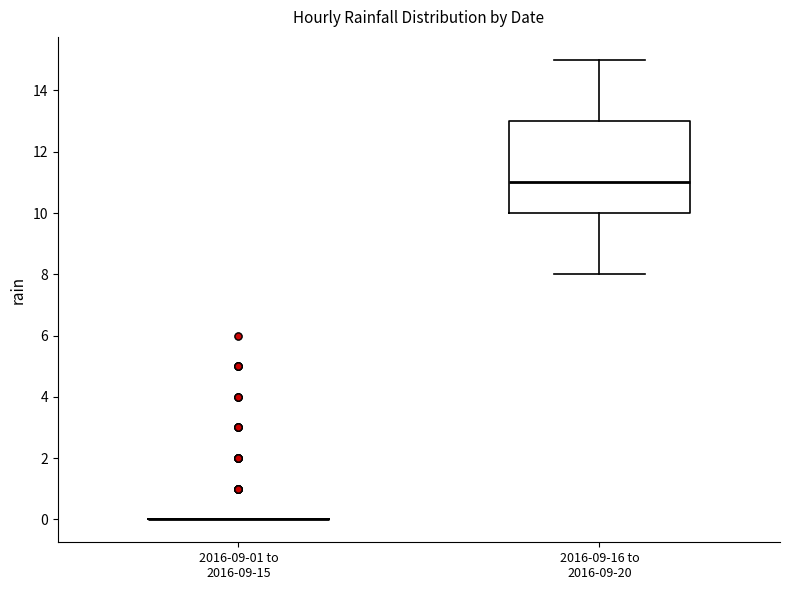

Reading left to right, transcribe this box plot: for each box, give where its median line is, the range the box spans, and where its two whiskers end, as read against the y-axis. The values are not printed on the chart, so give them approximately, as read against the axis.

2016-09-01 to 2016-09-15: box collapsed to a line at 0, whiskers 0 to 0
2016-09-16 to 2016-09-20: median 11, box 10 to 13, whiskers 8 to 15